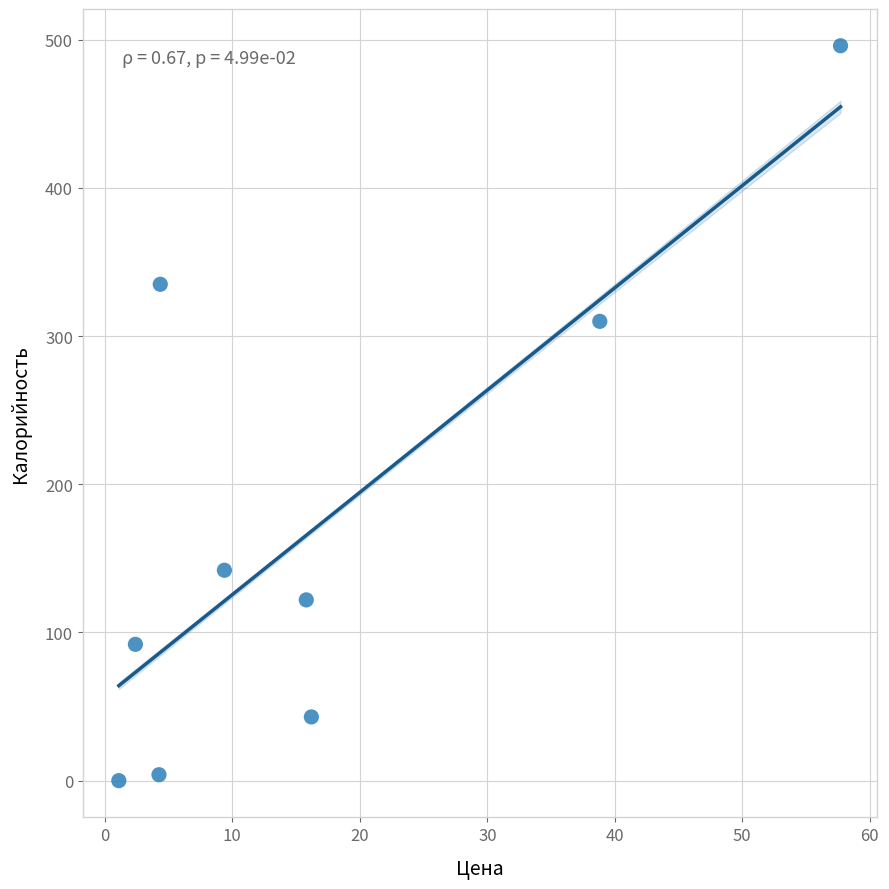

What Y value in the scatter plot is closest to 248?

310